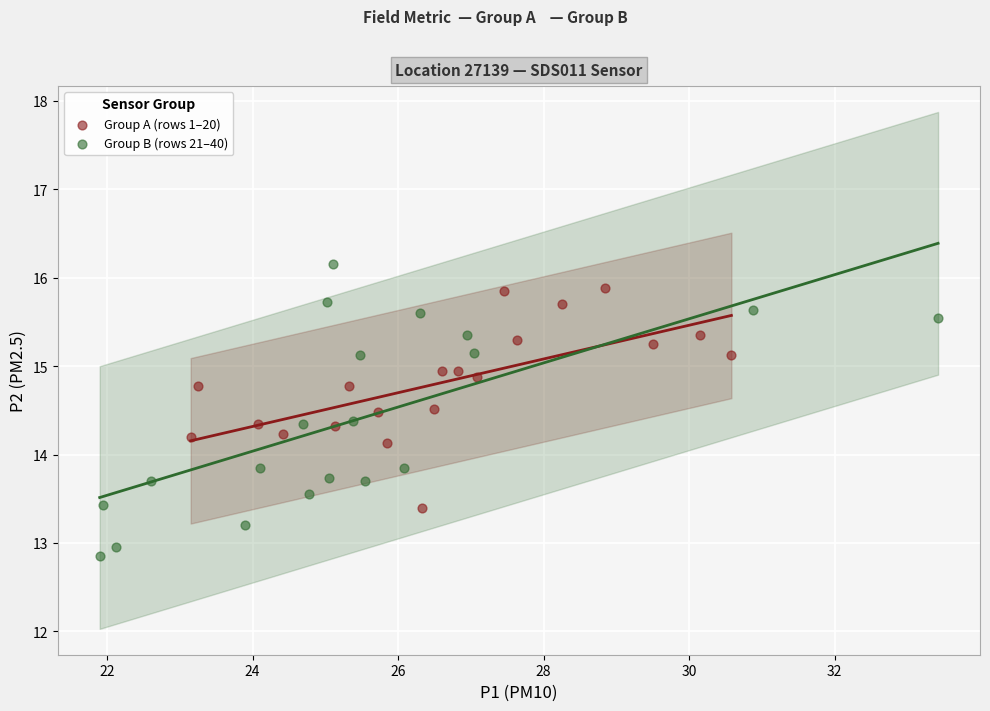

Which series reaches the maximum Y coordinate?

Group B (rows 21–40)